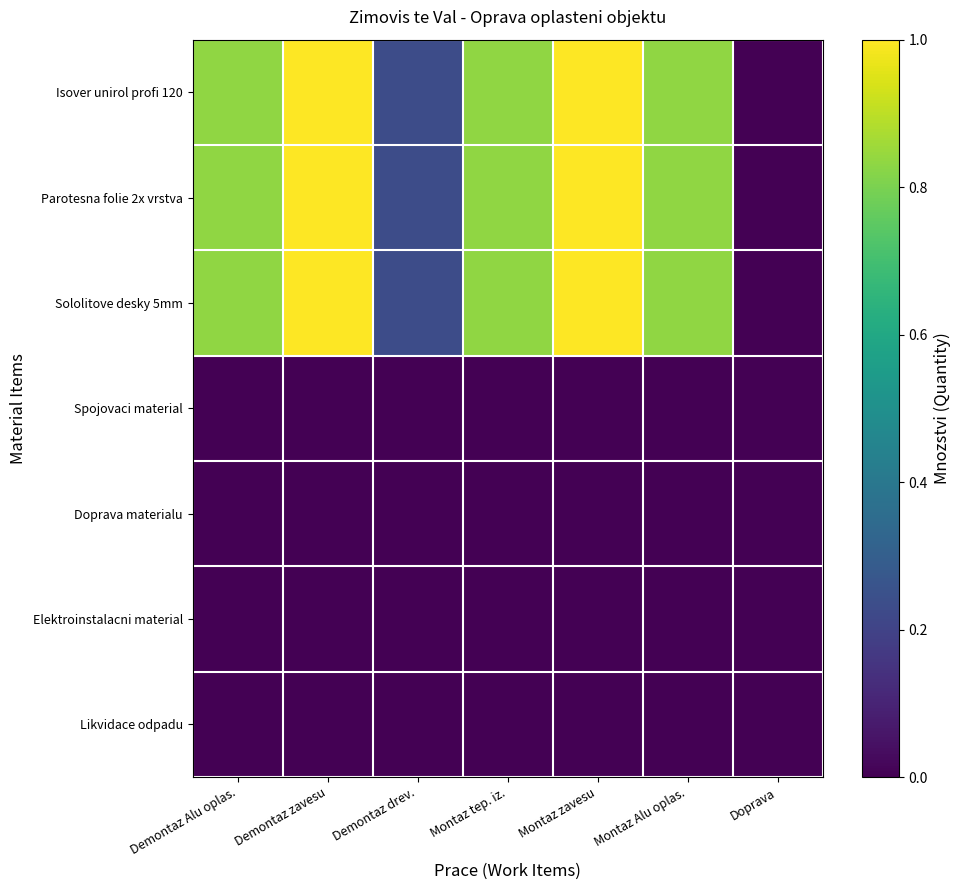

Reading left to right, list all the values displayed in this chart.

Isover unirol profi 120: Demontaz Alu oplas.=0.8	Demontaz zavesu=1.0	Demontaz drev.=0.2	Montaz tep. iz.=0.8	Montaz zavesu=1.0	Montaz Alu oplas.=0.8	Doprava=0.0
Parotesna folie 2x vrstva: Demontaz Alu oplas.=0.8	Demontaz zavesu=1.0	Demontaz drev.=0.2	Montaz tep. iz.=0.8	Montaz zavesu=1.0	Montaz Alu oplas.=0.8	Doprava=0.0
Sololitove desky 5mm: Demontaz Alu oplas.=0.8	Demontaz zavesu=1.0	Demontaz drev.=0.2	Montaz tep. iz.=0.8	Montaz zavesu=1.0	Montaz Alu oplas.=0.8	Doprava=0.0
Spojovaci material: Demontaz Alu oplas.=0.0	Demontaz zavesu=0.0	Demontaz drev.=0.0	Montaz tep. iz.=0.0	Montaz zavesu=0.0	Montaz Alu oplas.=0.0	Doprava=0.0
Doprava materialu: Demontaz Alu oplas.=0.0	Demontaz zavesu=0.0	Demontaz drev.=0.0	Montaz tep. iz.=0.0	Montaz zavesu=0.0	Montaz Alu oplas.=0.0	Doprava=0.0
Elektroinstalacni material: Demontaz Alu oplas.=0.0	Demontaz zavesu=0.0	Demontaz drev.=0.0	Montaz tep. iz.=0.0	Montaz zavesu=0.0	Montaz Alu oplas.=0.0	Doprava=0.0
Likvidace odpadu: Demontaz Alu oplas.=0.0	Demontaz zavesu=0.0	Demontaz drev.=0.0	Montaz tep. iz.=0.0	Montaz zavesu=0.0	Montaz Alu oplas.=0.0	Doprava=0.0